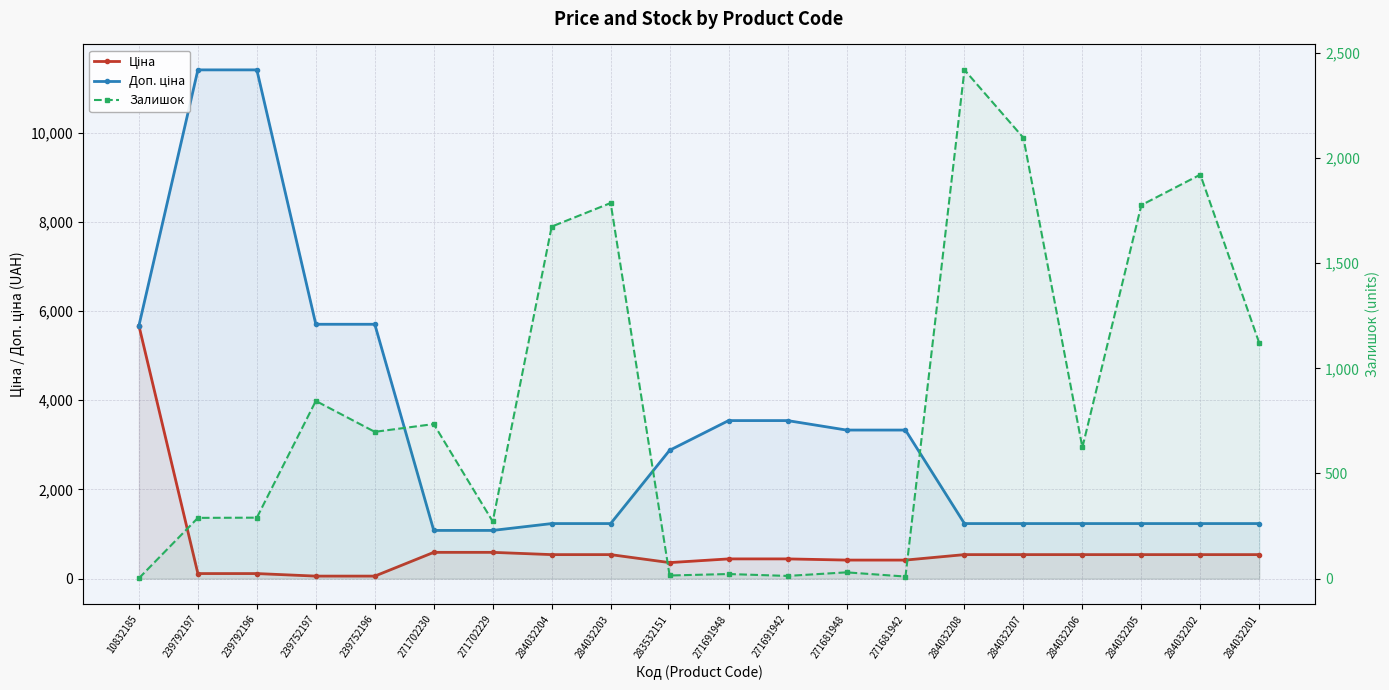

List the series in order of their peak value, highest first.

Доп. ціна, Ціна, Залишок